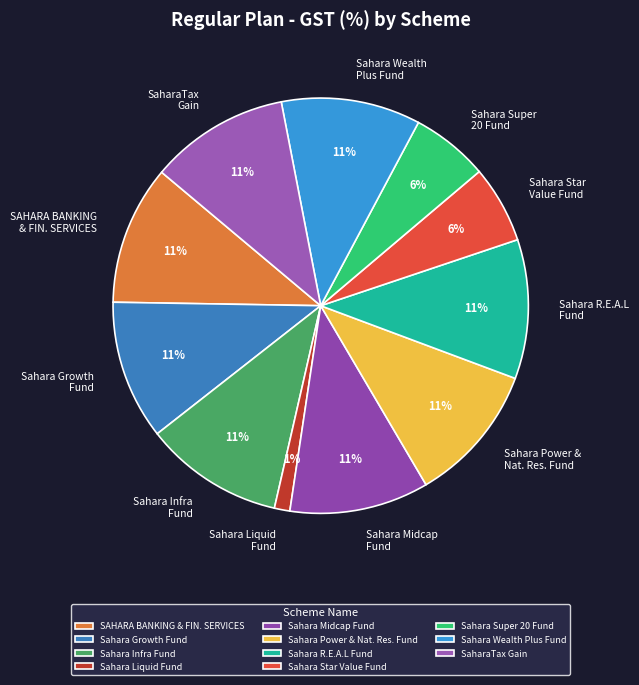

Is there a majority slice in this chart?

No